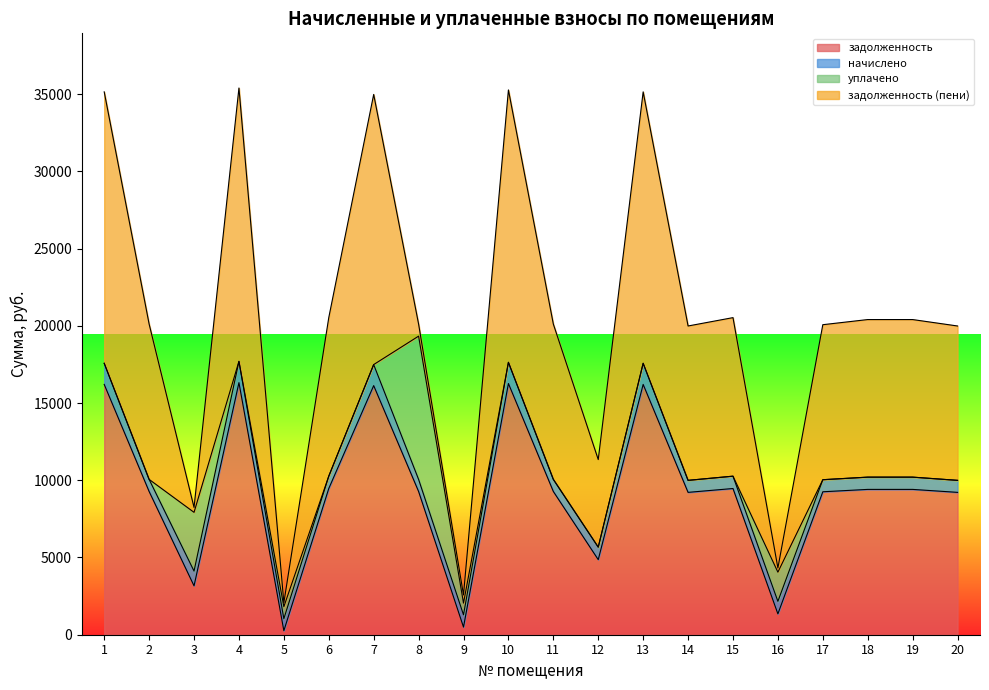

At which category does задолженность (пени) reach its first local peak?

4